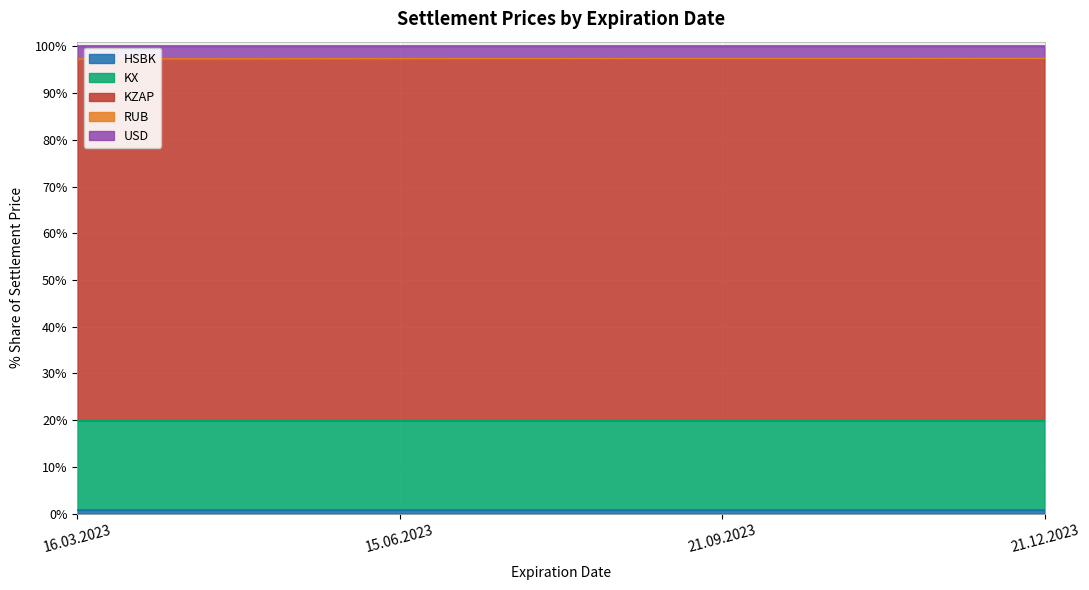

What is the label of the 2nd point from the left?

15.06.2023